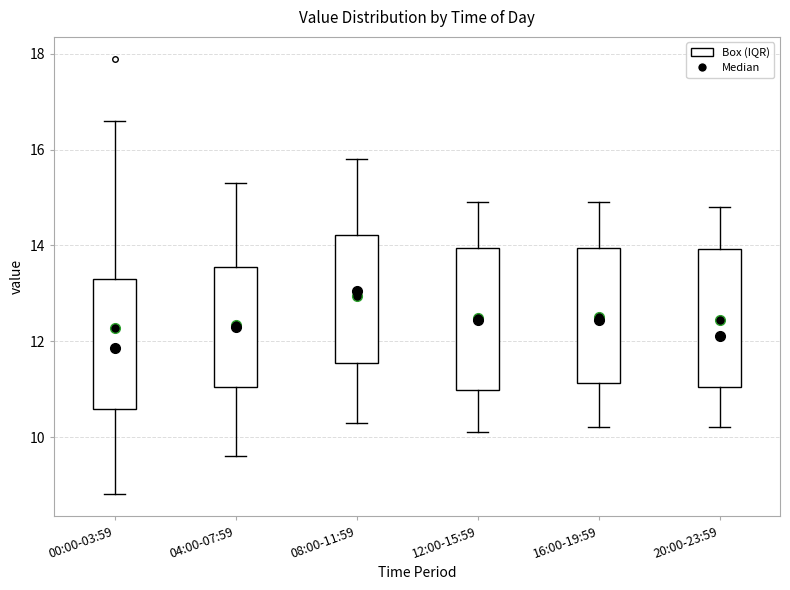

Reading left to right, read every box against the y-axis: the position of its median line, the range the box covers, and the ends of its whiskers. The values are not printed on the chart, so give them approximately, as read against the axis.

00:00-03:59: median 11.8, box 10.6 to 13.4, whiskers 8.8 to 16.6
04:00-07:59: median 12.4, box 11.0 to 13.6, whiskers 9.6 to 15.4
08:00-11:59: median 13.0, box 11.6 to 14.2, whiskers 10.4 to 15.8
12:00-15:59: median 12.4, box 11.0 to 14.0, whiskers 10.2 to 15.0
16:00-19:59: median 12.4, box 11.2 to 14.0, whiskers 10.2 to 15.0
20:00-23:59: median 12.2, box 11.0 to 14.0, whiskers 10.2 to 14.8